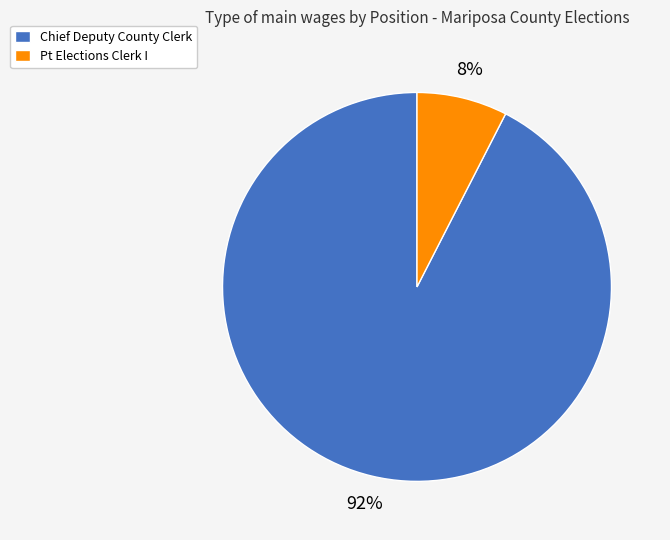

To the nearest percent, what is the combined percentage of Chief Deputy County Clerk and Pt Elections Clerk I?

100%